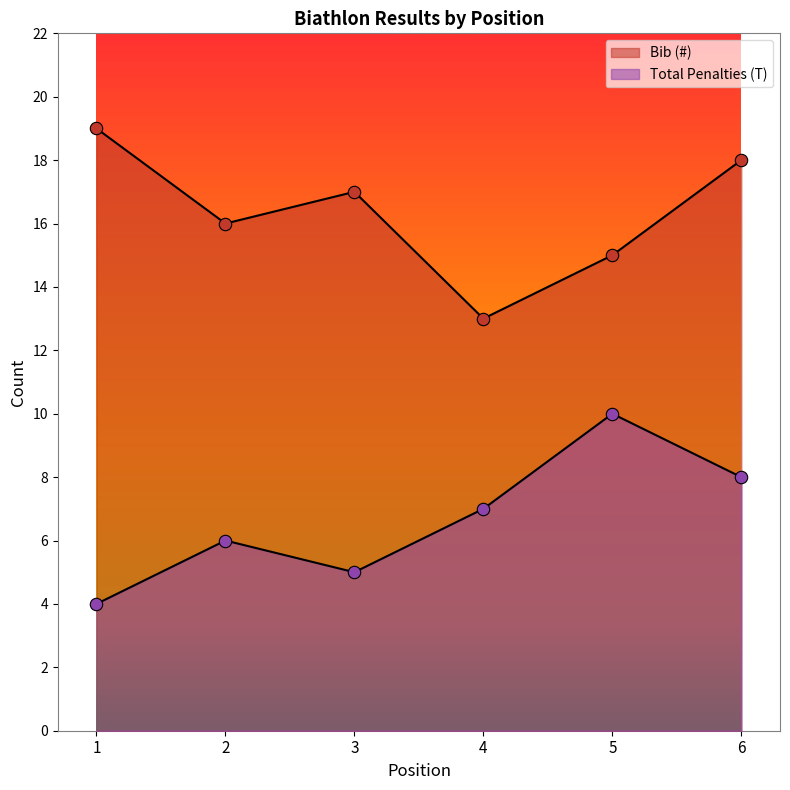

Which series contains the lowest Y value?

Total Penalties (T)